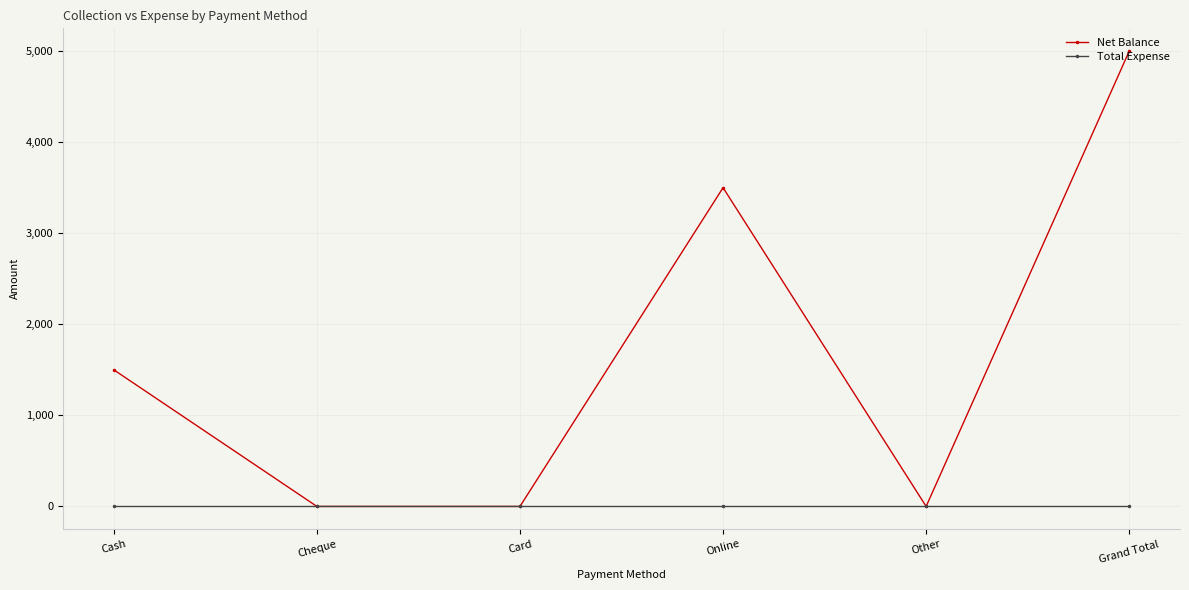

Which series has the largest total across all categories?

Net Balance